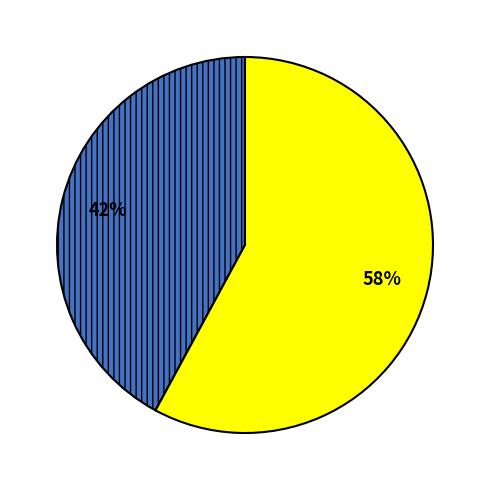

Is there a majority slice in this chart?

Yes